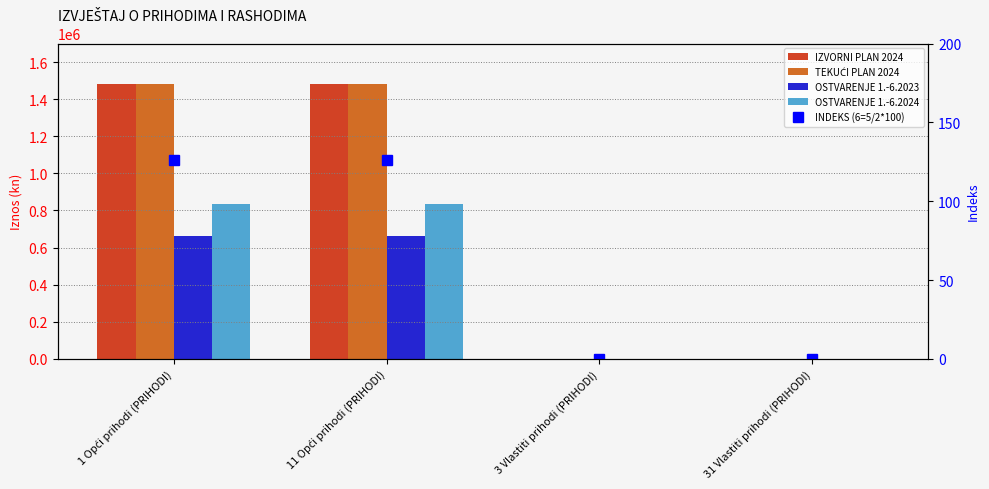

Count the number of data series in this chart.

5